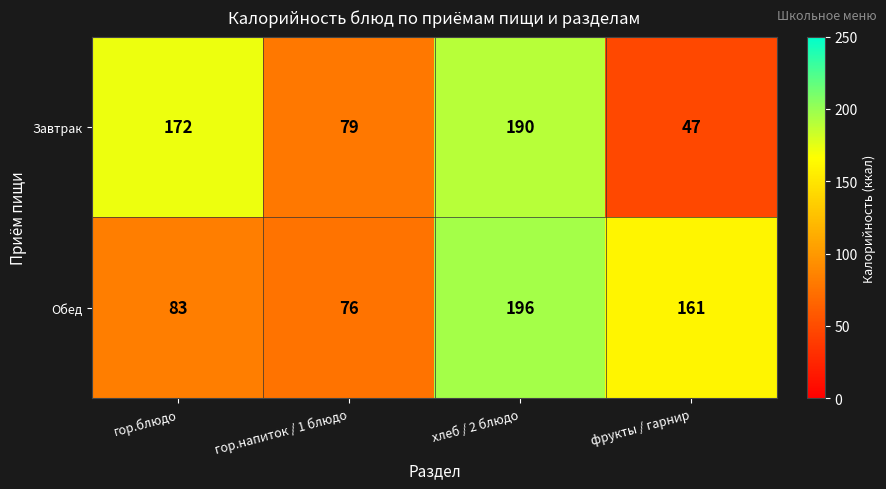

How many values in the Обед series are below 161?

2